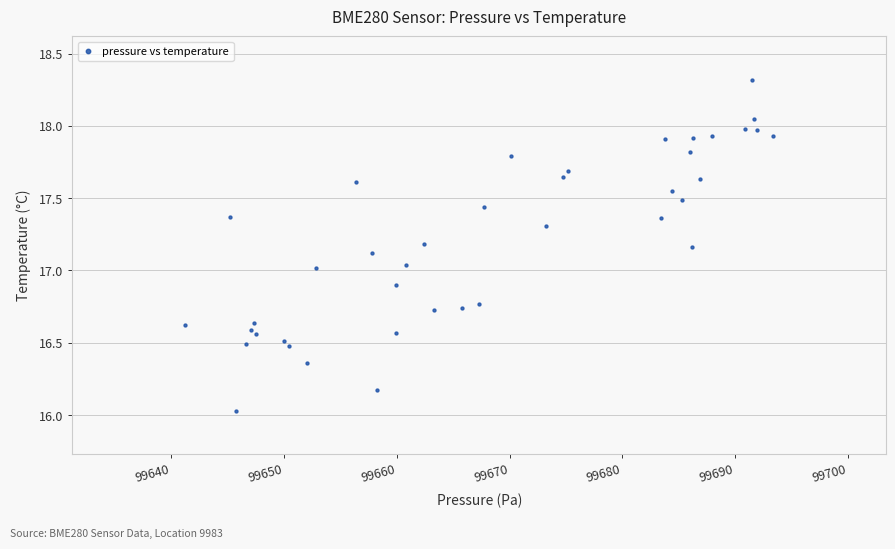

What is the range of X values (max minus min)?

52.1